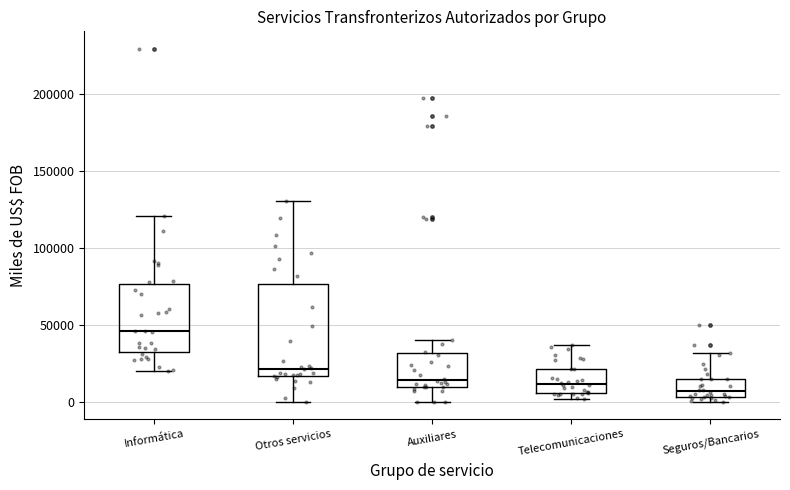

Where does the upper whisker of the box for Seguros/Bancarios end on the y-axis? The values are not printed on the chart, so give them approximately, as read against the axis.

30000